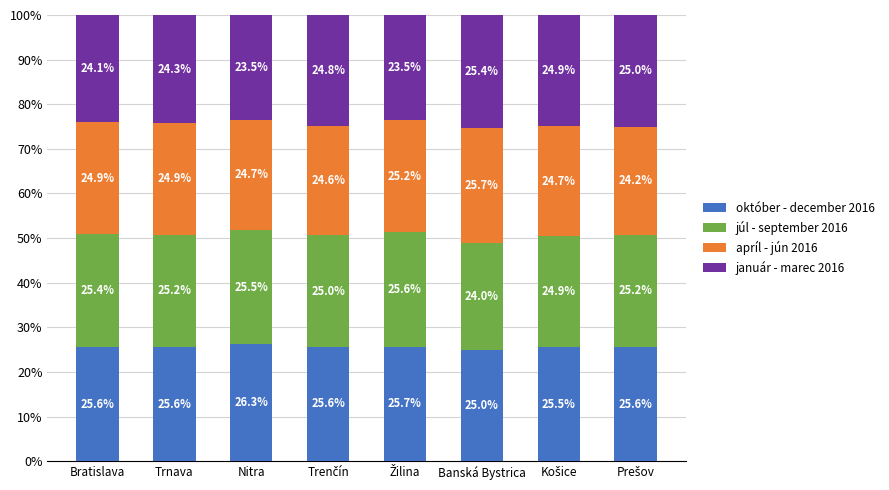

What is the difference between the maximum and second lowest values in the október - december 2016 series?

0.8